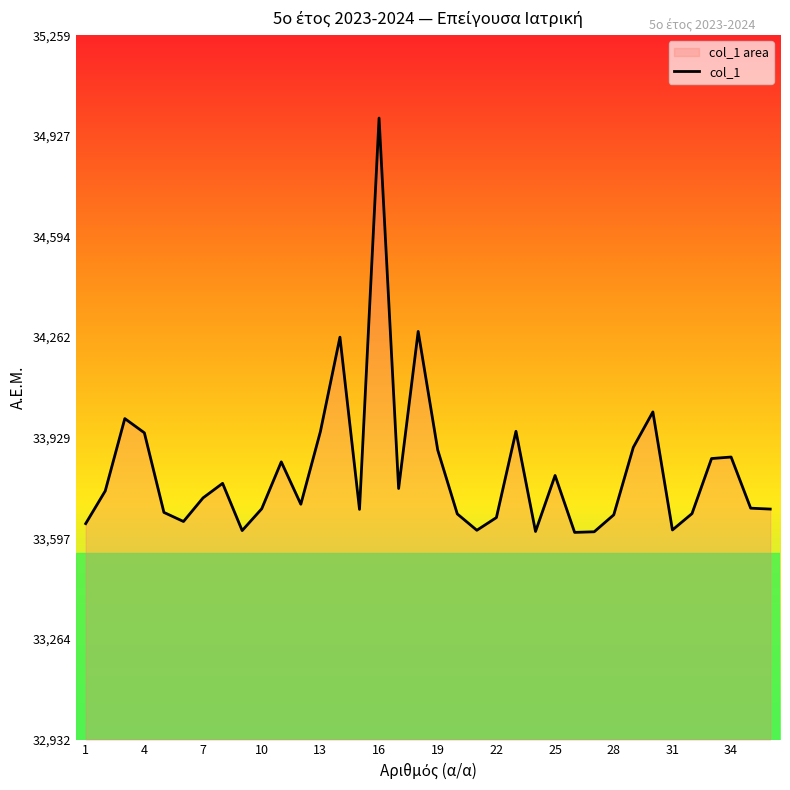

What is the difference between the maximum and minimum values?

1369